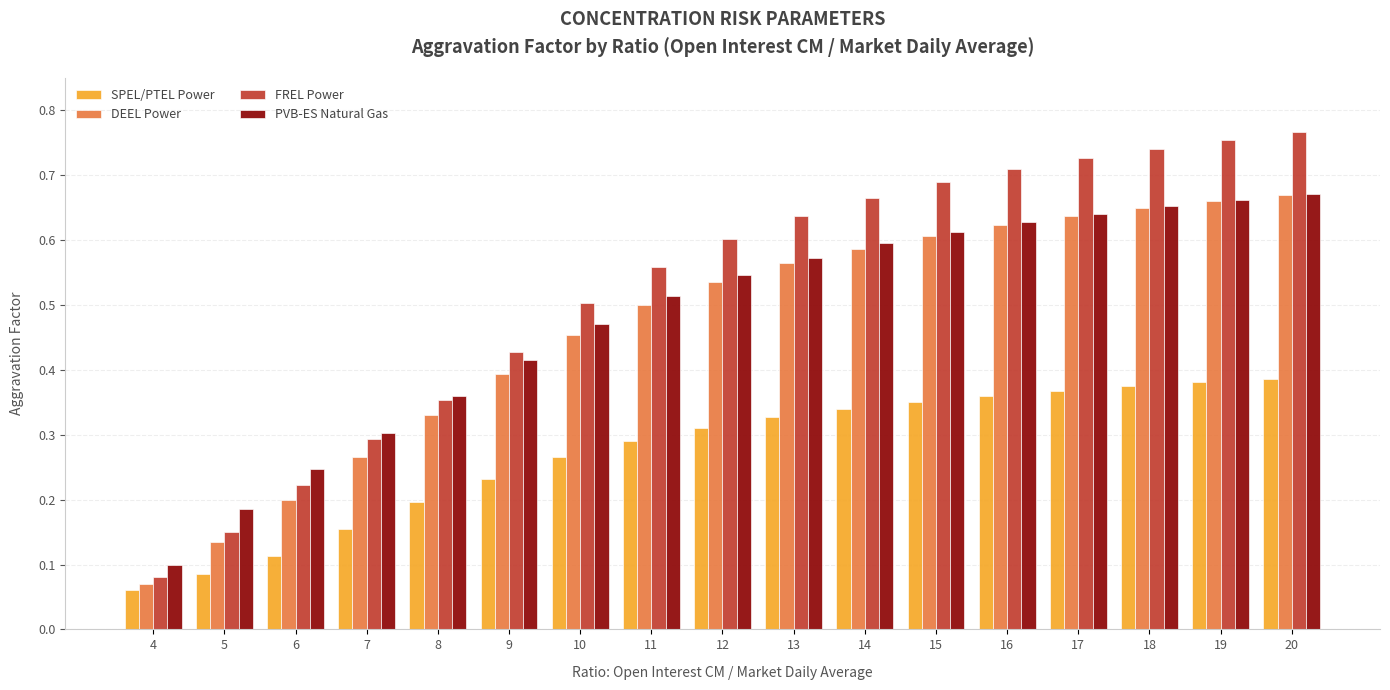

How many bars are there in each group?

4